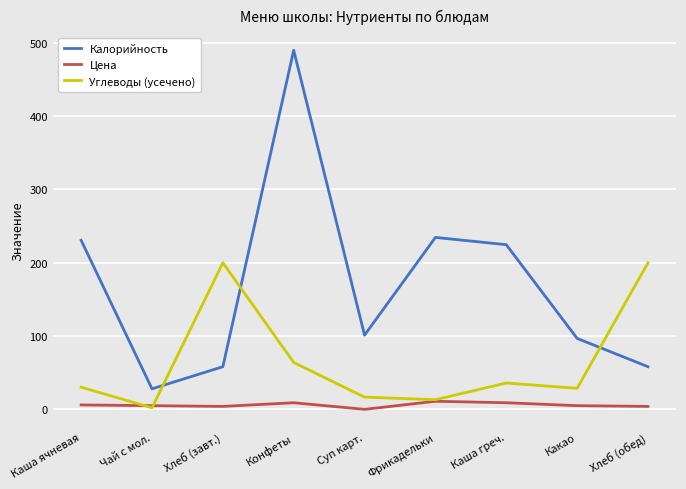

True or false: Углеводы (усечено) and Калорийность intersect in this chart.

True